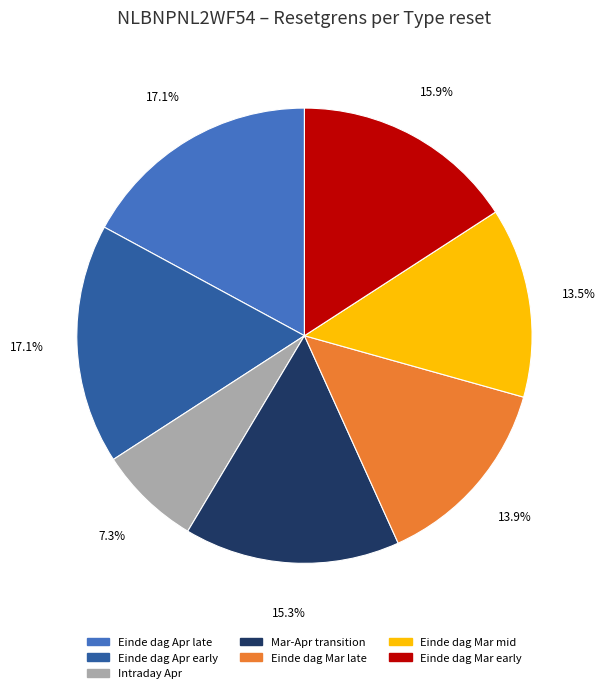

Is there any slice that represents more than half of the pie?

No